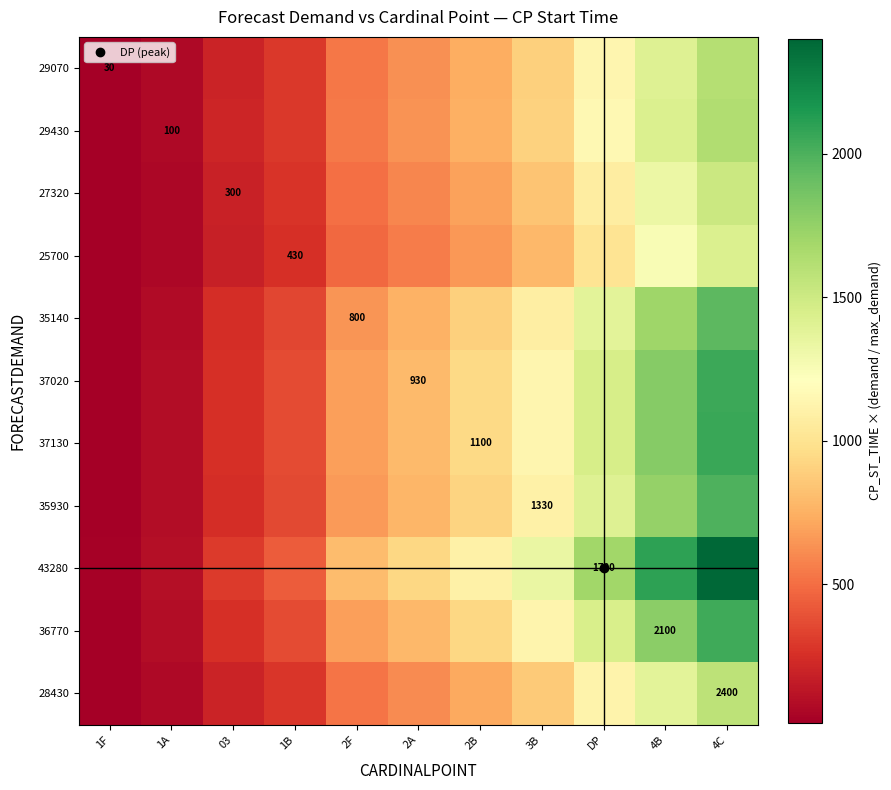

Which category has the lowest value across all series?

1F